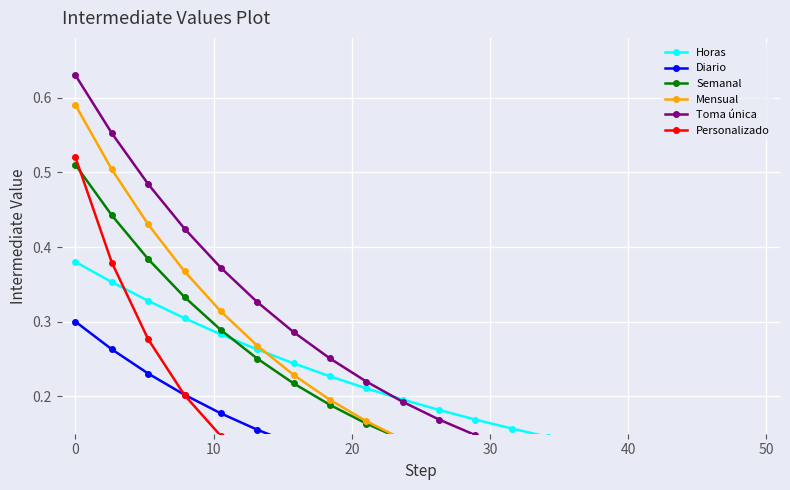

Reading left to right, list all the values displayed in this chart.

Horas: 0.4	0.4	0.3	0.3	0.3	0.3	0.2	0.2	0.2	0.2	0.2	0.2	0.2	0.1	0.1	0.1	0.1	0.1	0.1	0.1
Diario: 0.3	0.3	0.2	0.2	0.2	0.2	0.1	0.1	0.1	0.1	0.1	0.1	0.1	0.1	0.0	0.0	0.0	0.0	0.0	0.0
Semanal: 0.5	0.4	0.4	0.3	0.3	0.3	0.2	0.2	0.2	0.1	0.1	0.1	0.1	0.1	0.1	0.1	0.1	0.0	0.0	0.0
Mensual: 0.6	0.5	0.4	0.4	0.3	0.3	0.2	0.2	0.2	0.1	0.1	0.1	0.1	0.1	0.1	0.1	0.0	0.0	0.0	0.0
Toma única: 0.6	0.6	0.5	0.4	0.4	0.3	0.3	0.3	0.2	0.2	0.2	0.1	0.1	0.1	0.1	0.1	0.1	0.1	0.1	0.1
Personalizado: 0.5	0.4	0.3	0.2	0.1	0.1	0.1	0.1	0.0	0.0	0.0	0.0	0.0	0.0	0.0	0.0	0.0	0.0	0.0	0.0